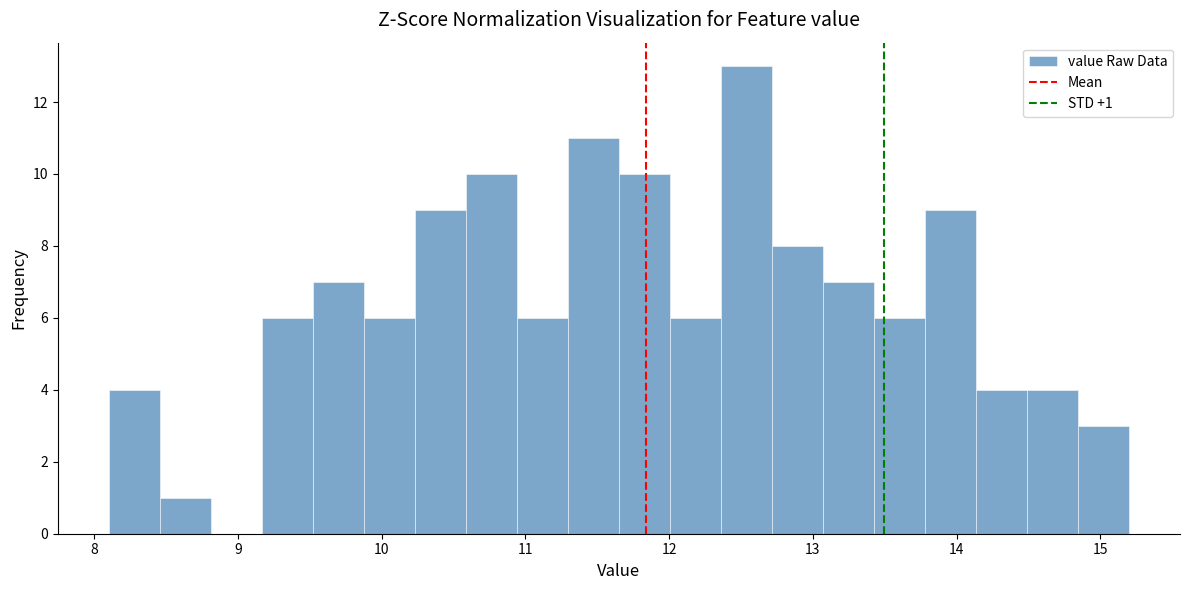

Read against the x-axis, roughly where is the centre of the tallest bar?

12.5